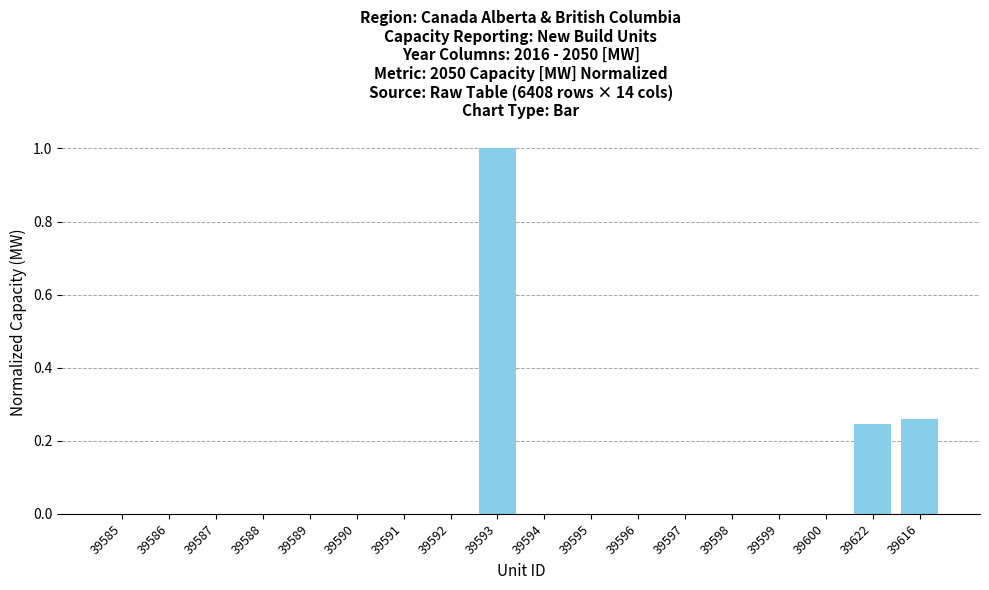

What is the maximum value shown in the chart?

1.0